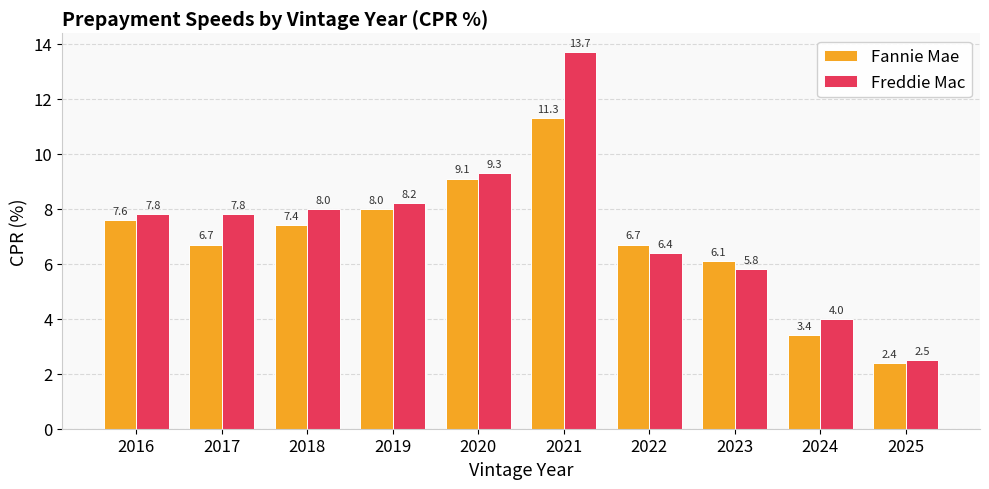

Rank the series by their maximum value, from lowest to highest.

Fannie Mae, Freddie Mac